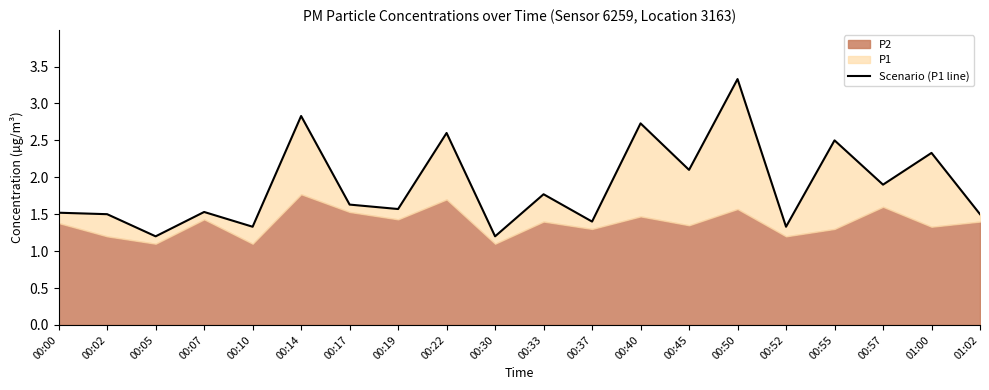

What is the difference between the maximum and second lowest values?

2.1